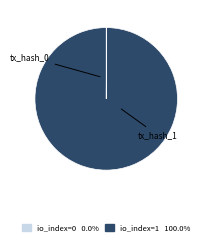

Count the number of slices in the pie.

2